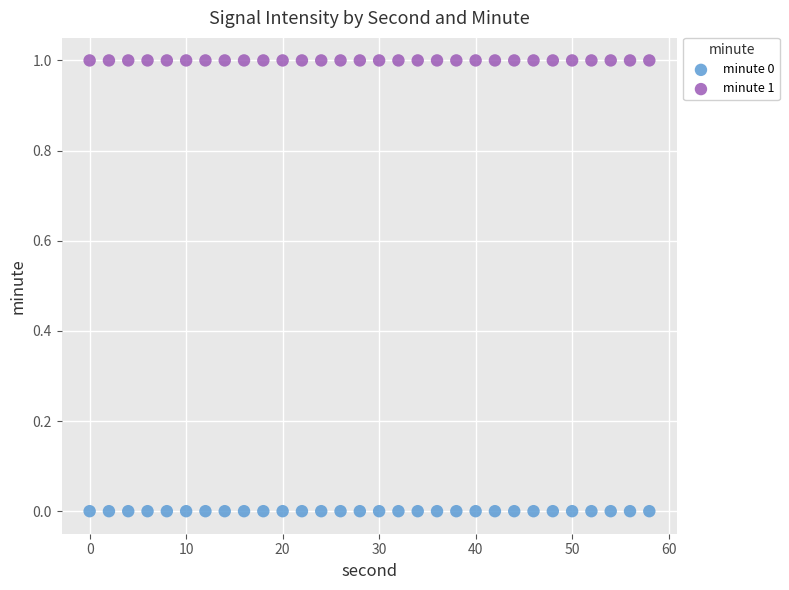

Which series contains the lowest Y value?

minute 0